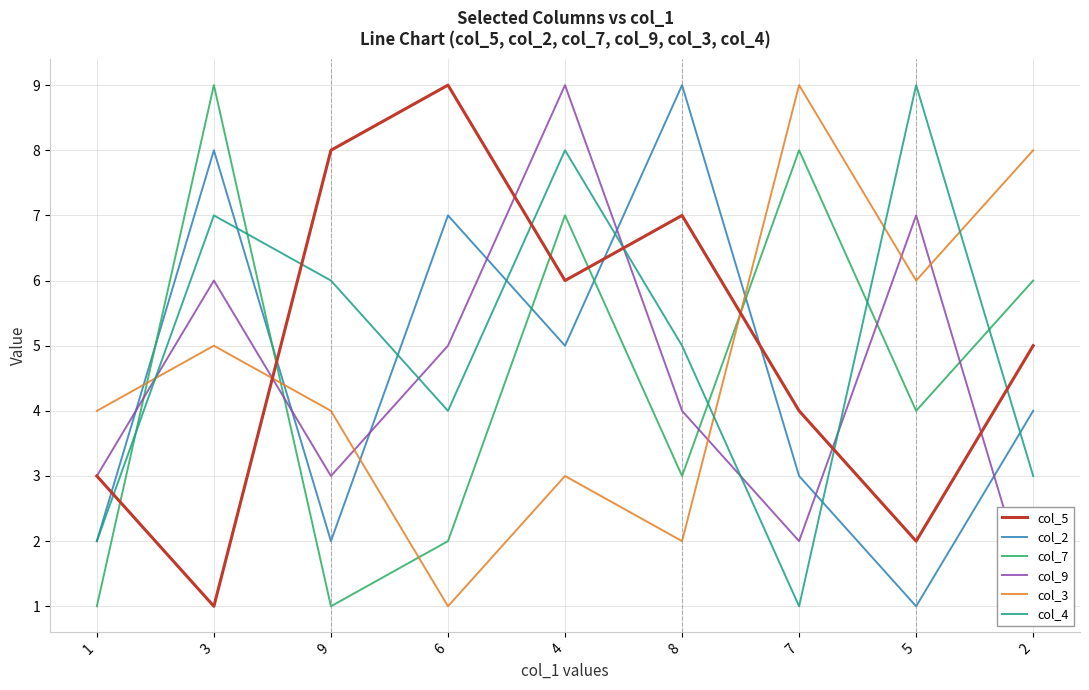

List the labels in order of col_2 value, largest first.

8, 3, 6, 4, 2, 7, 1, 9, 5